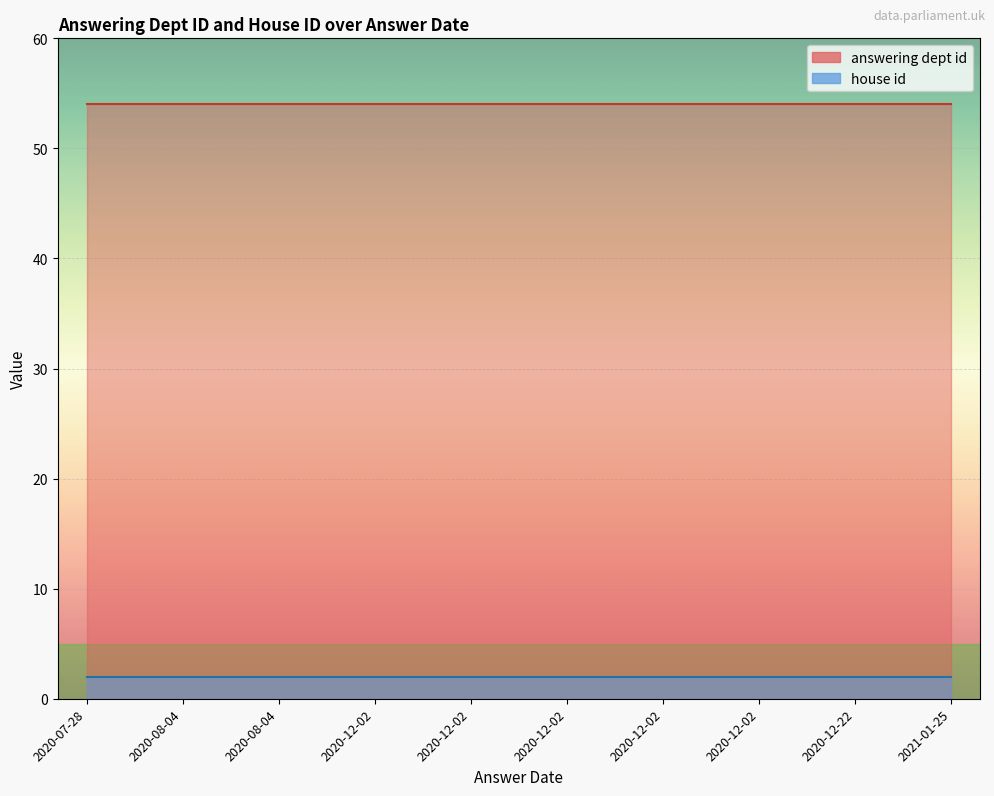

How many distinct data groups are displayed?

2